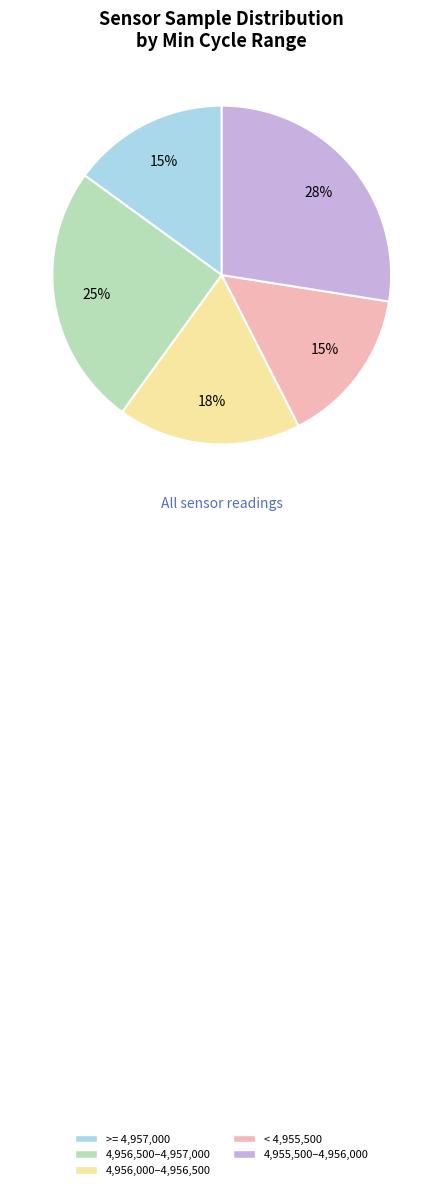

To the nearest percent, what is the average slice percentage?

20%